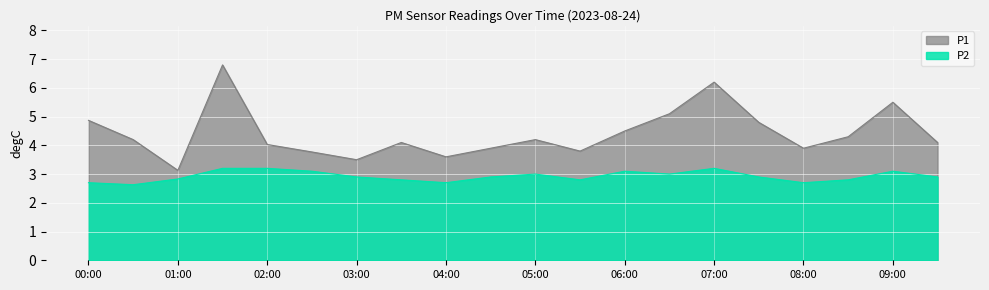

What is the difference between the second highest and minimum values in the P1 series?

3.1